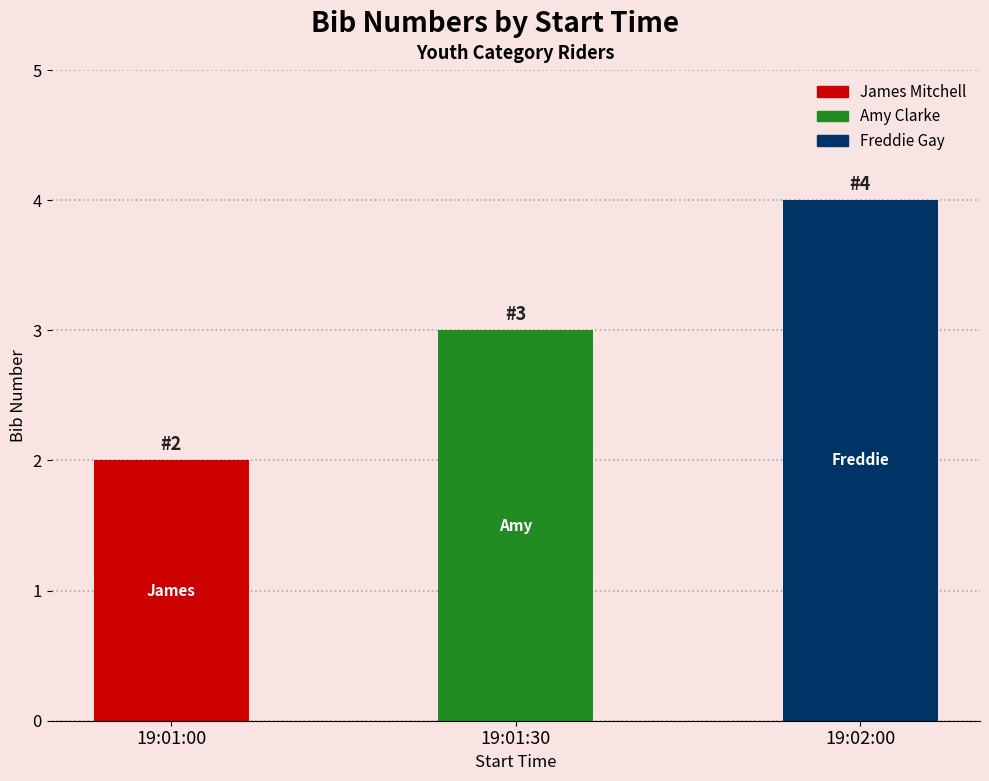

Rank the categories by value from highest to lowest.

19:02:00, 19:01:30, 19:01:00